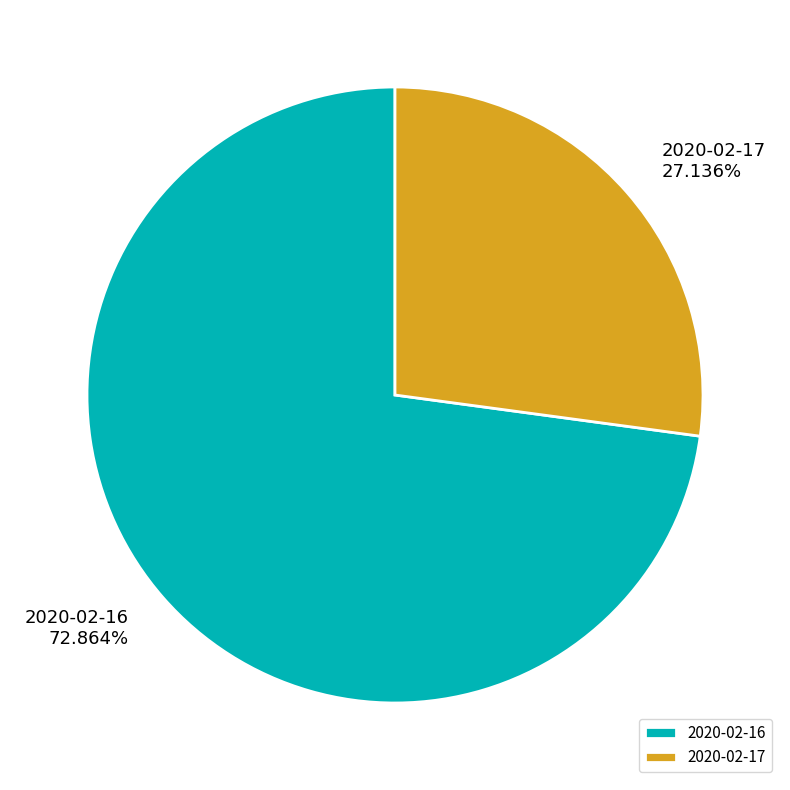

Which category has the smallest portion of the pie?

2020-02-17